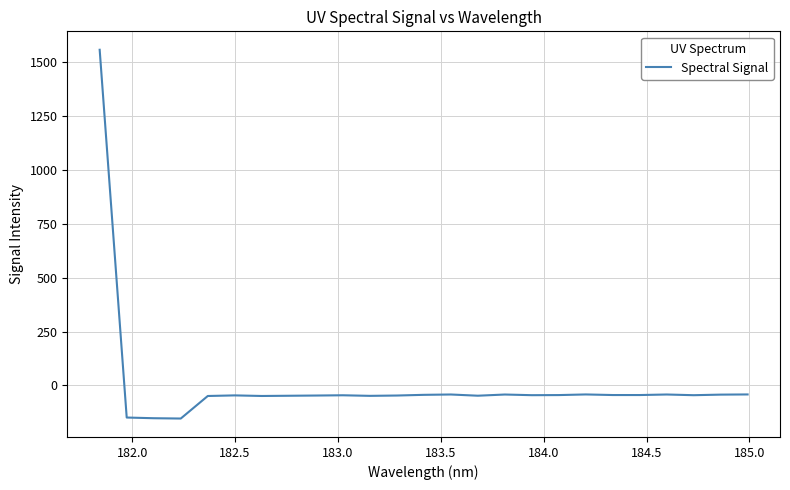

What is the greatest value displayed?

1558.6